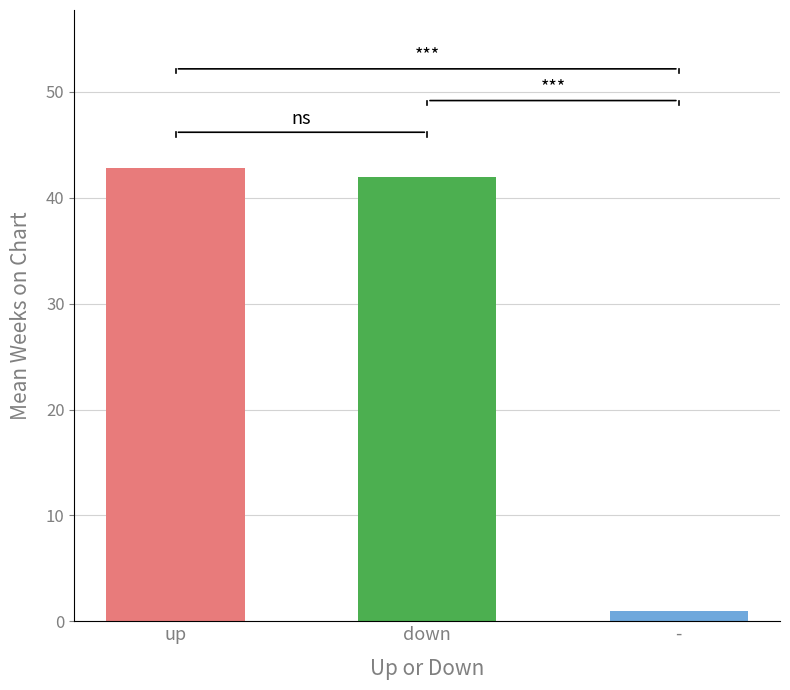

What is the sum of the values at up and down?

84.8